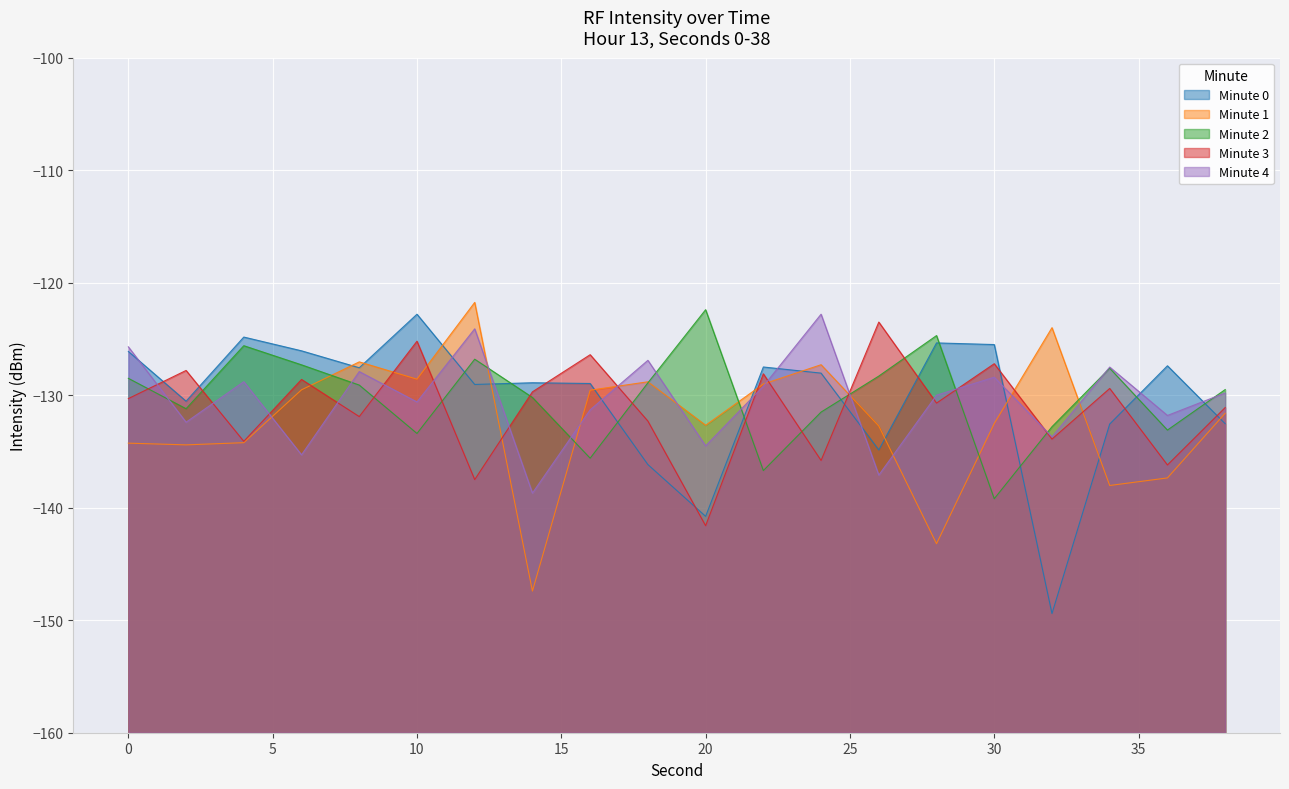

List the labels in order of Minute 4 value, smallest first.

14, 26, 6, 20, 32, 2, 36, 16, 10, 28, 38, 22, 4, 30, 8, 34, 18, 0, 12, 24